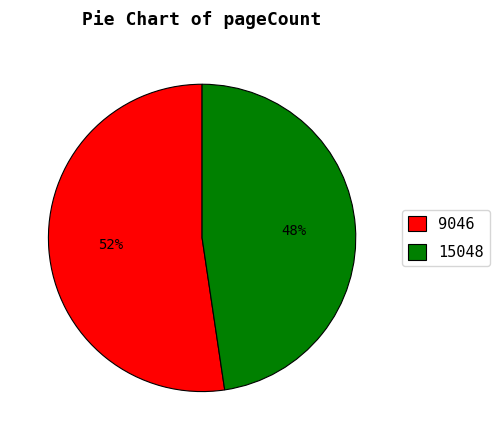

Which category accounts for the majority?

9046